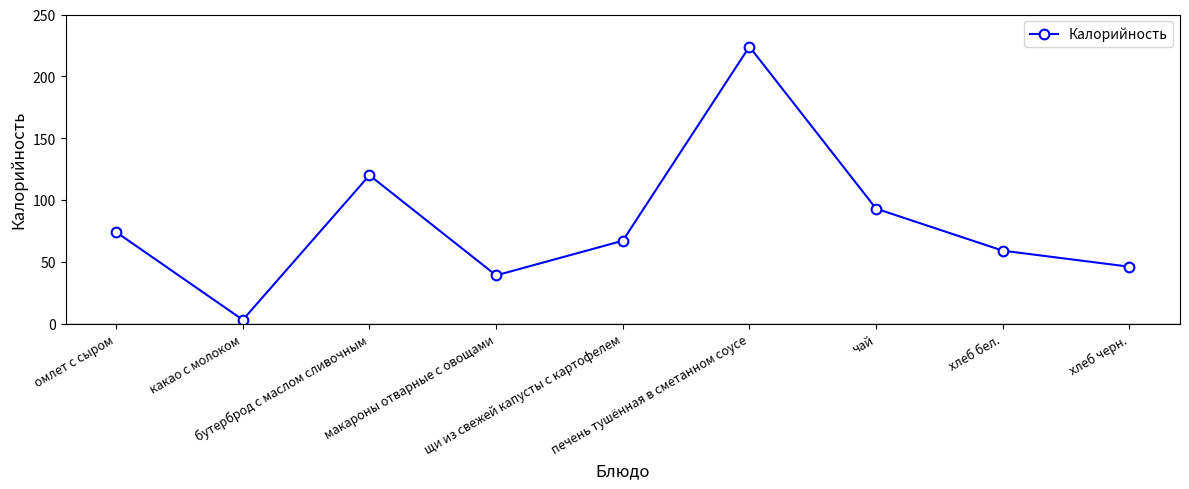

Rank the categories by value from highest to lowest.

печень тушённая в сметанном соусе, бутерброд с маслом сливочным, чай, омлет с сыром, щи из свежей капусты с картофелем, хлеб бел., хлеб черн., макароны отварные с овощами, какао с молоком